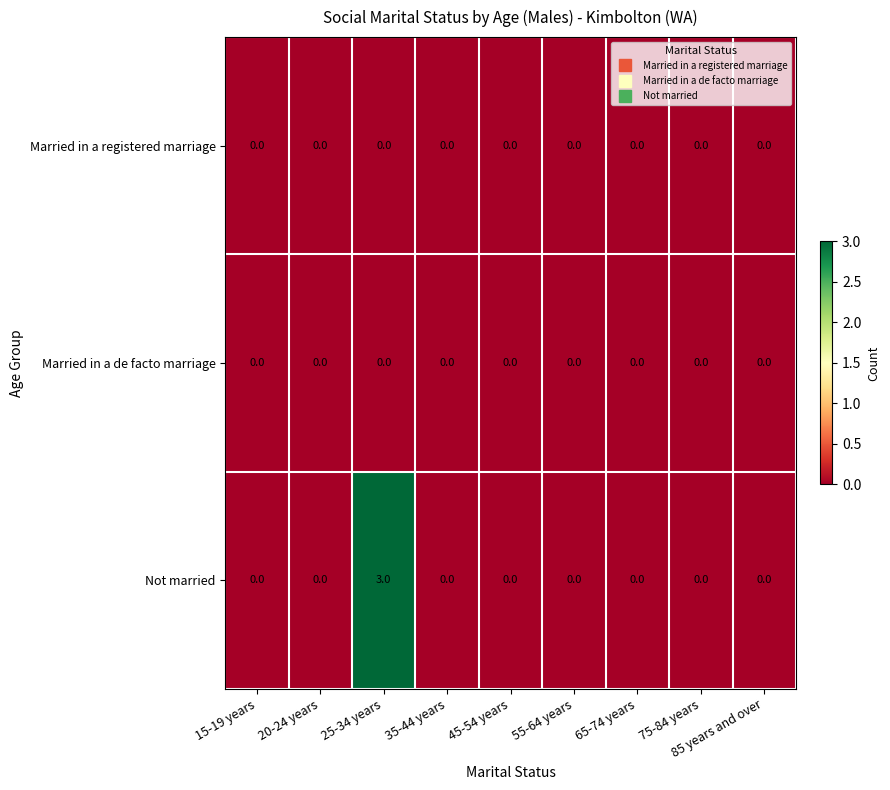

At which category is the sum across all series the highest?

25-34 years